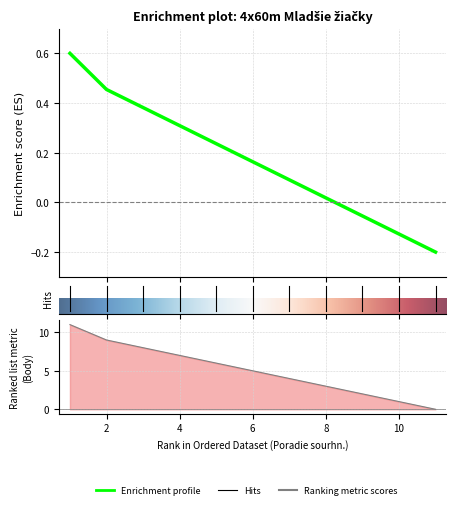

What is the greatest value displayed?

0.6